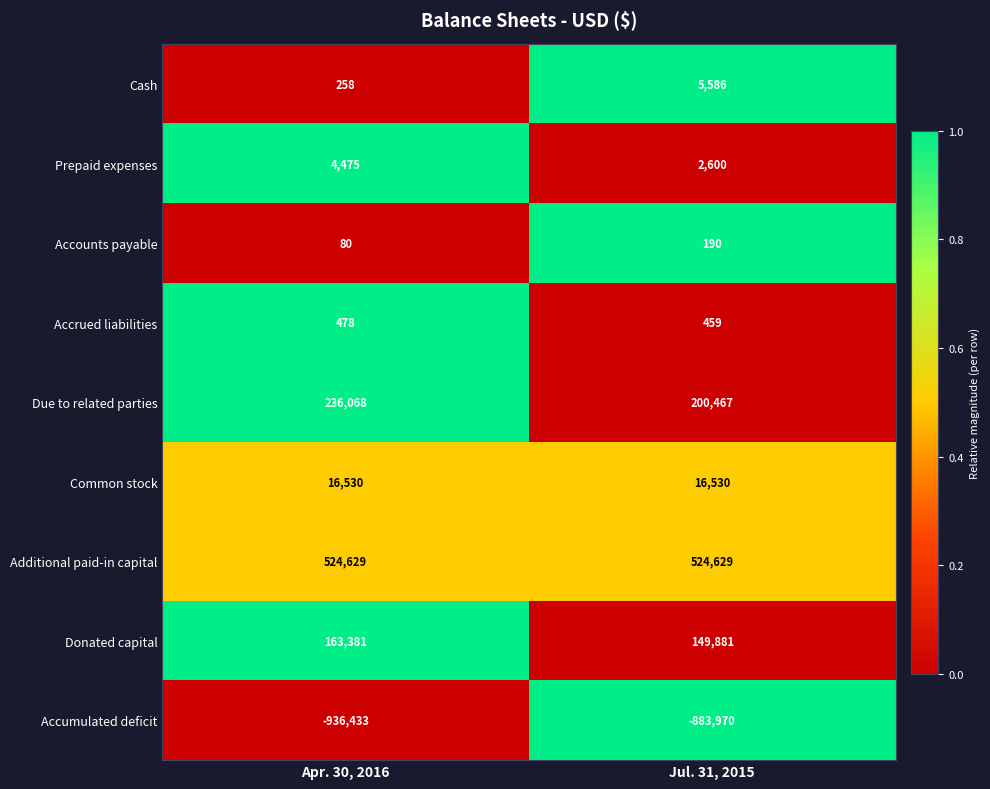

What is the spread (max minus min) of values at Jul. 31, 2015?

1408599